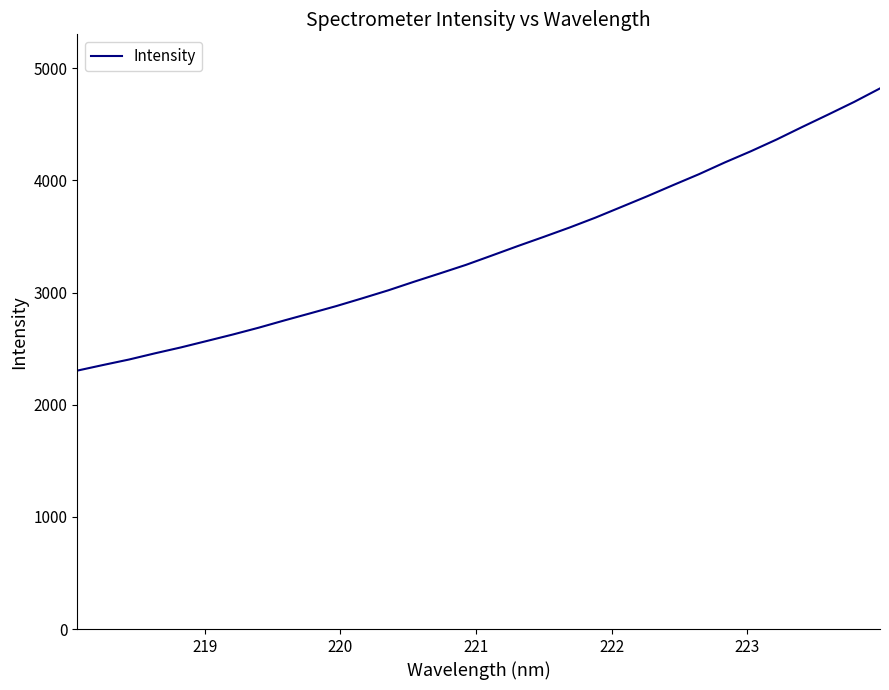

What is the difference between the maximum and minimum values?

2516.3